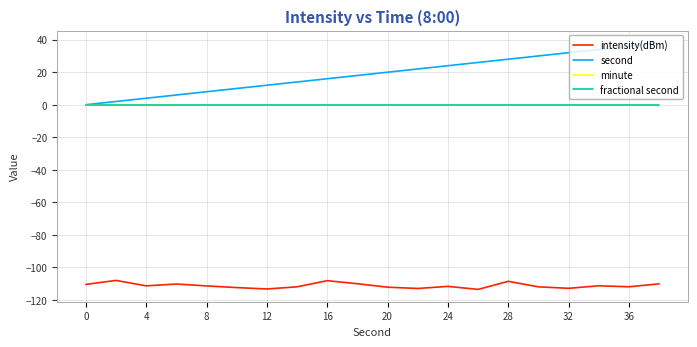

List the series in order of their peak value, lowest first.

intensity(dBm), minute, fractional second, second